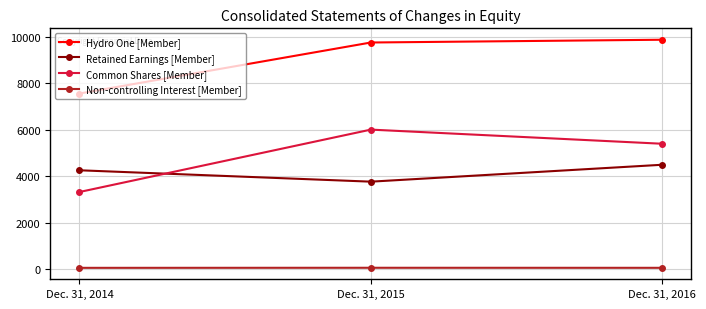

What is the value of the Non-controlling Interest [Member] point at the 2nd from the left?

52